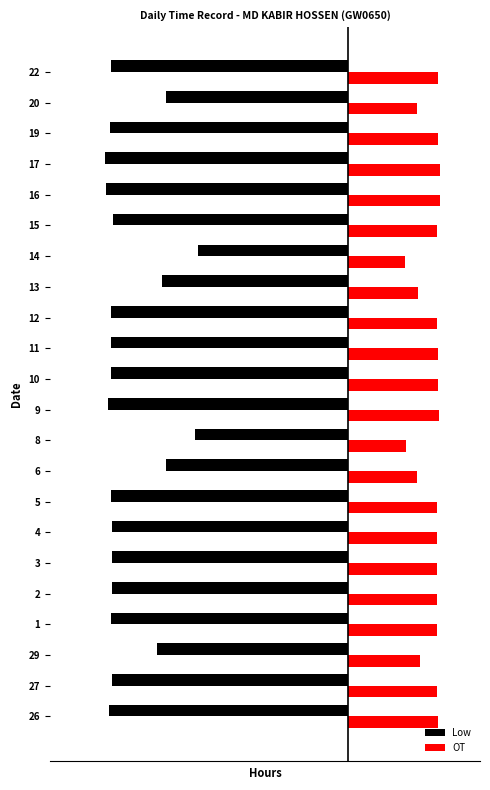

Is the value of Low at 4 greater than the value of OT at 13?

No